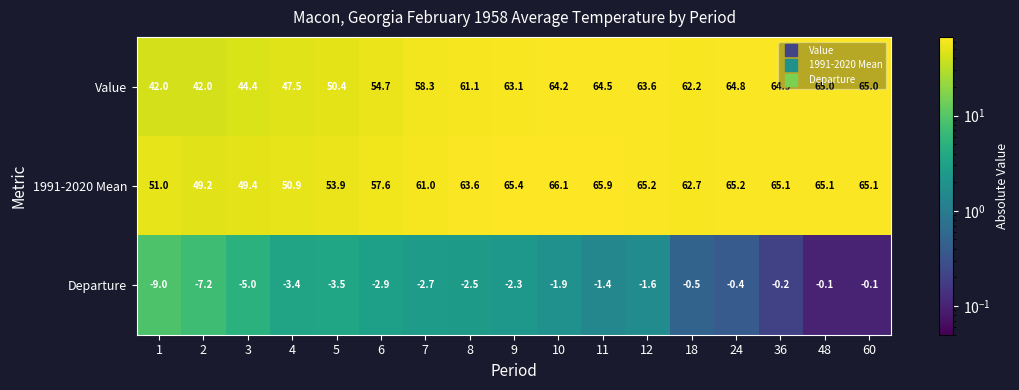

Which series has the largest total across all categories?

1991-2020 Mean